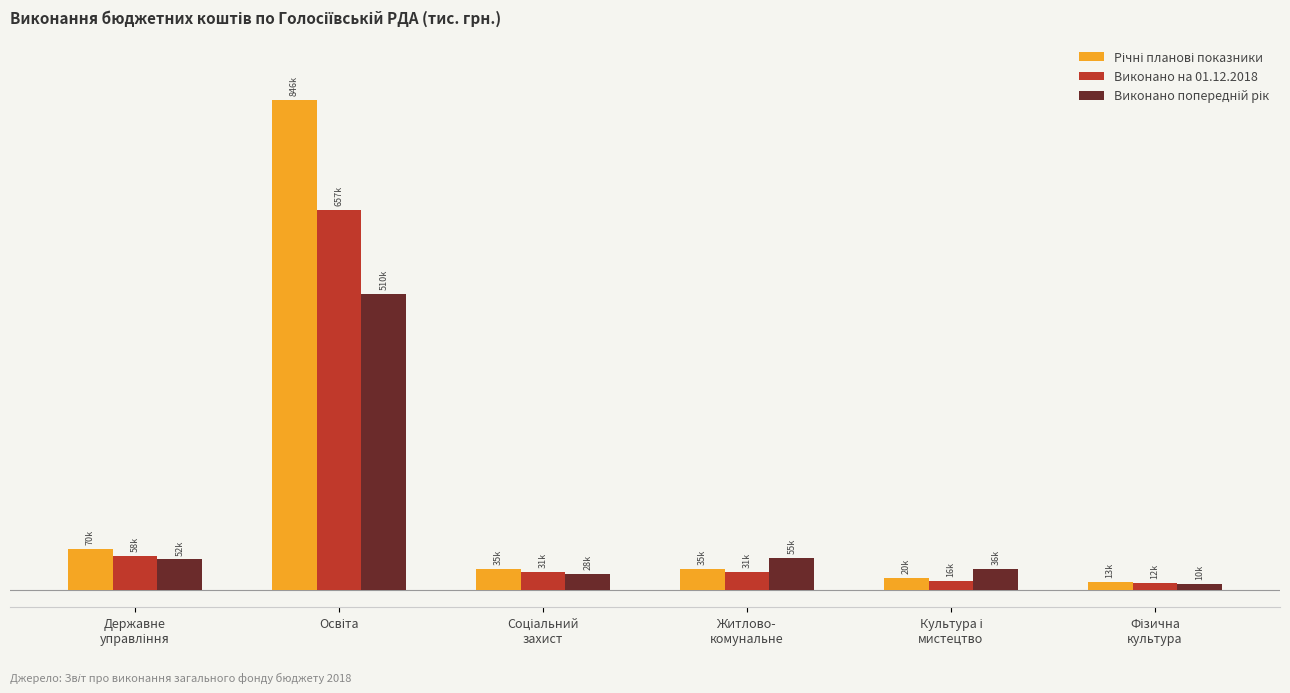

Does the chart contain any negative values?

No